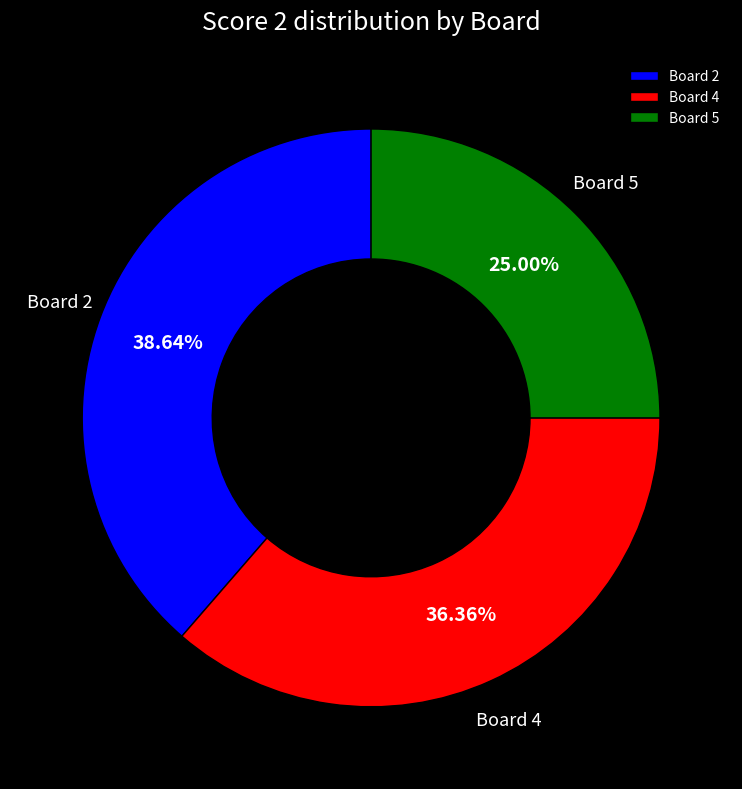

How many segments does this pie chart have?

3